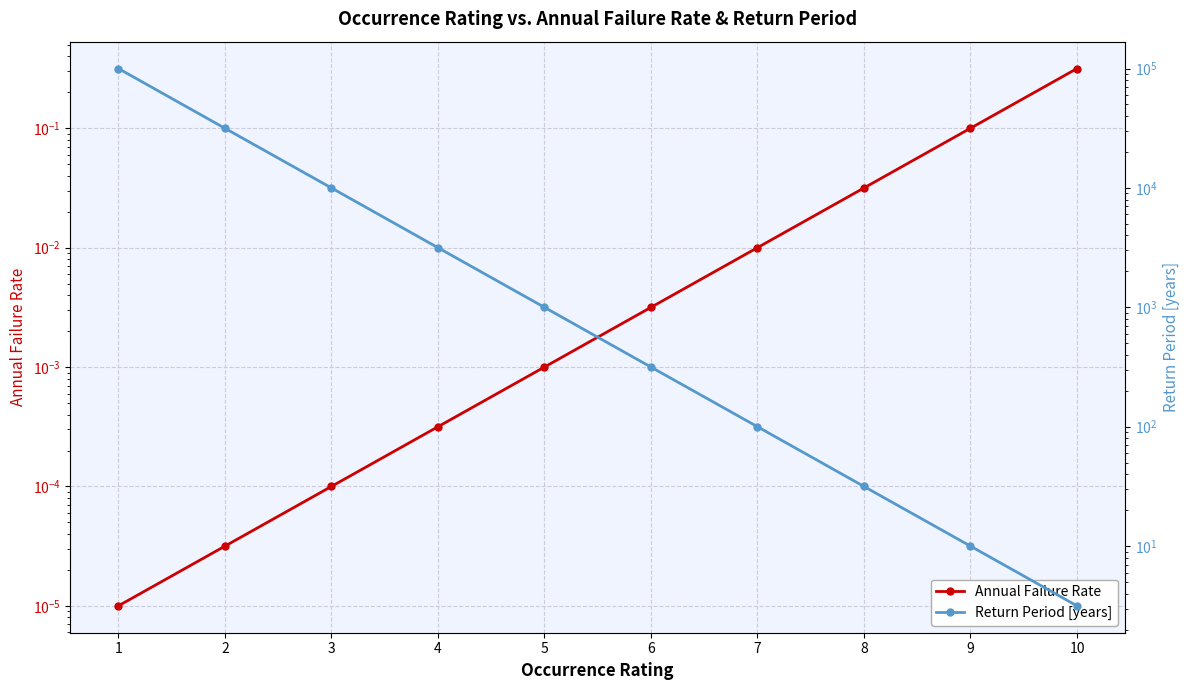

What is the value of the Annual Failure Rate point at the 9th from the left?

0.1